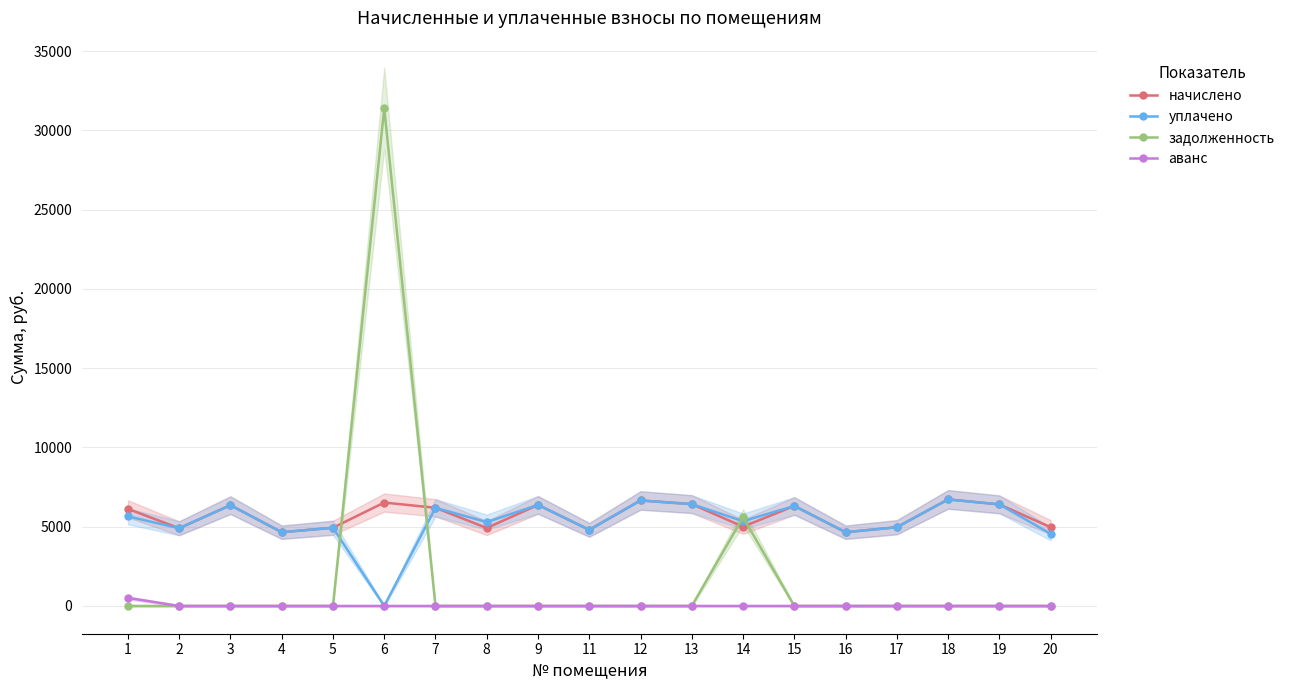

Is it true that начислено equals 4653.4 at 16?

True